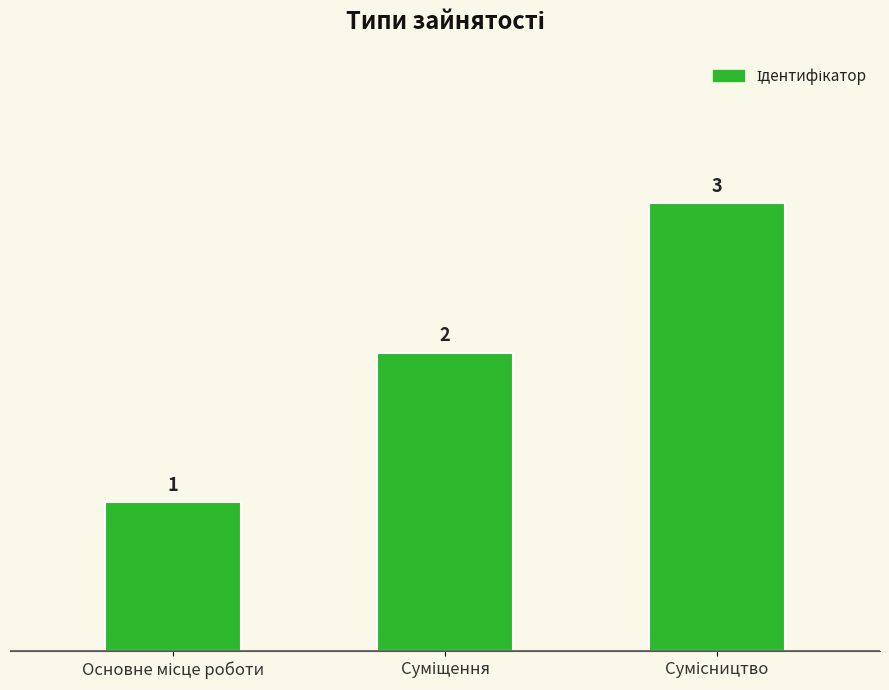

What is the sum of all values?

6